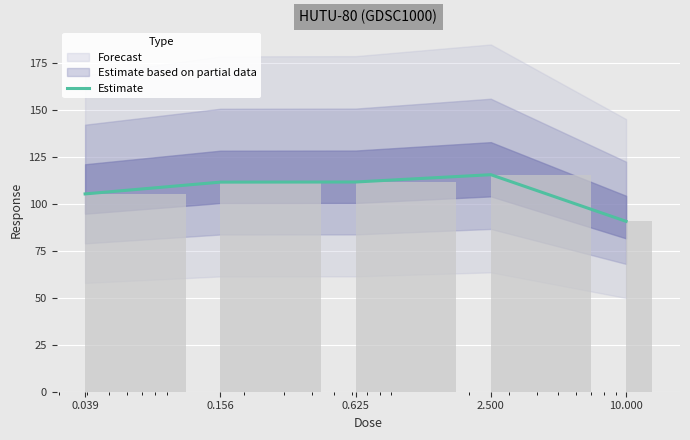

What is the difference between the second highest and minimum values?

20.9